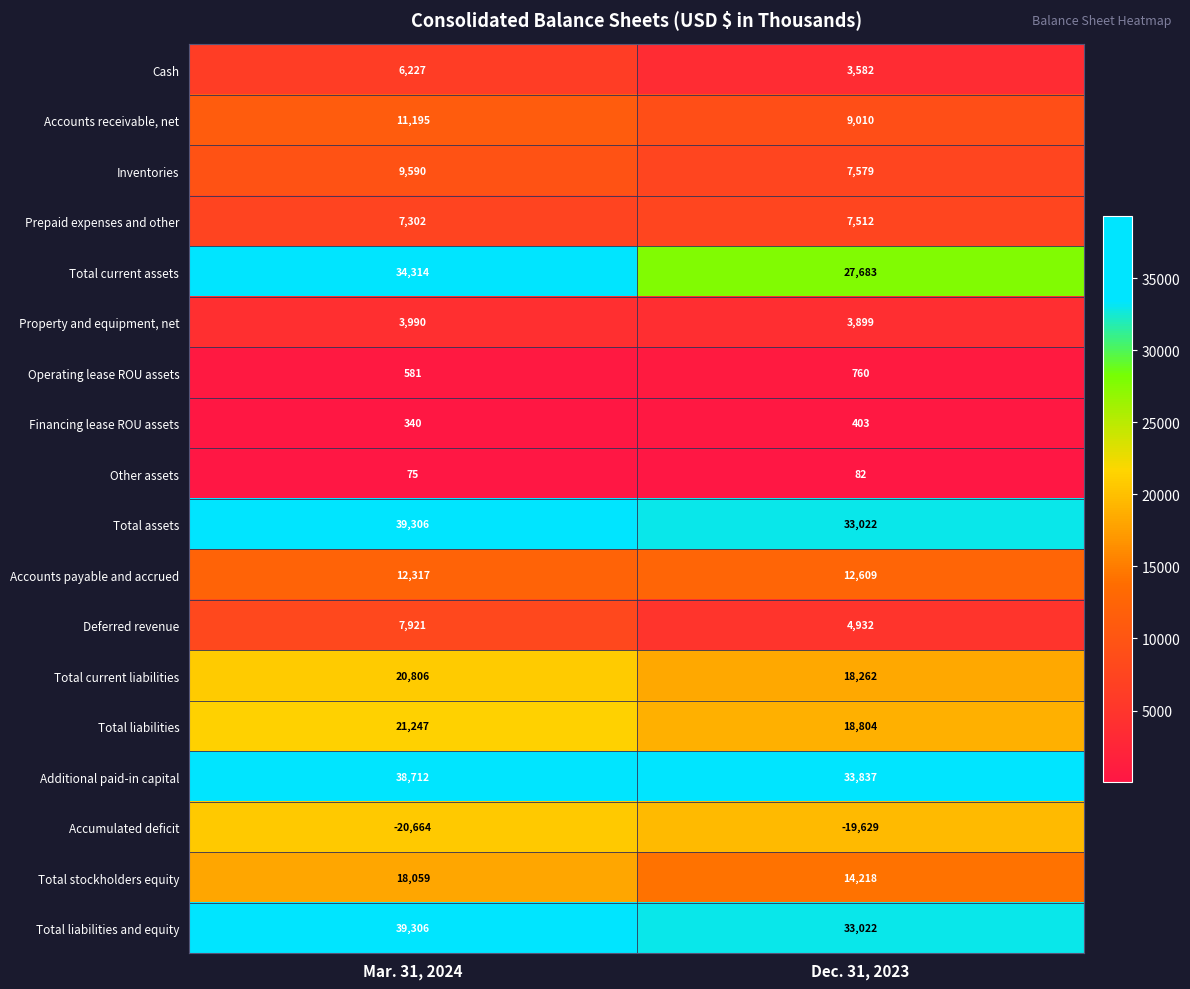

At which label is Accumulated deficit closest to -20146?

Dec. 31, 2023